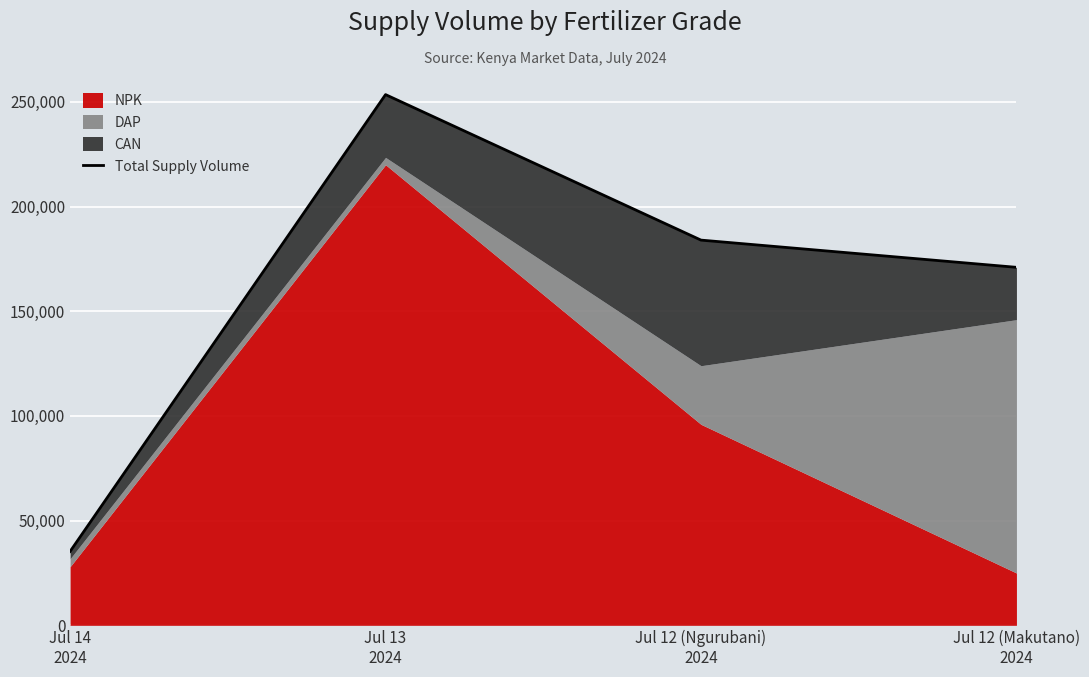

How many lines are shown in the chart?

1